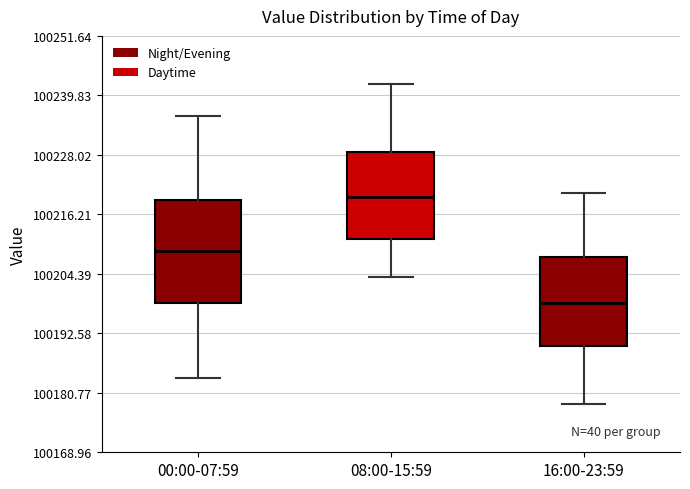

Which box is the tallest, from its lower edge to its upper edge?

00:00-07:59